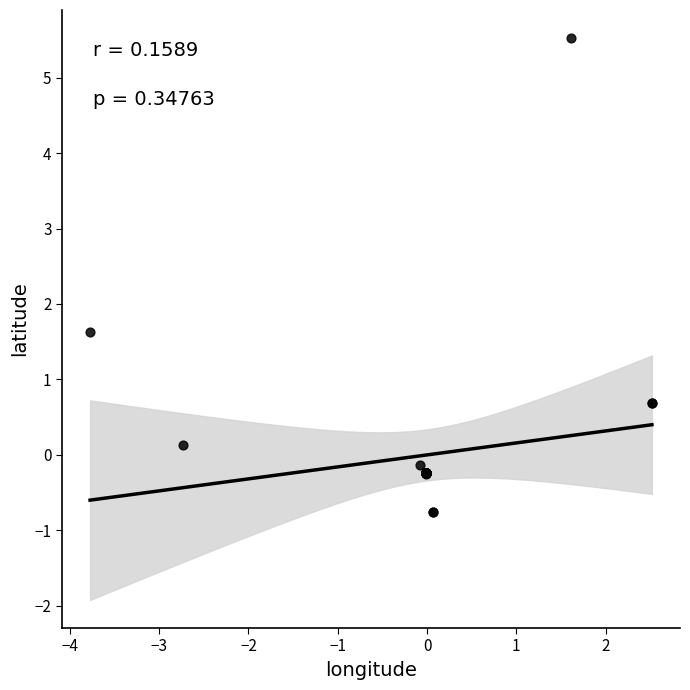

What Y value in the scatter plot is closest to 2?

1.6